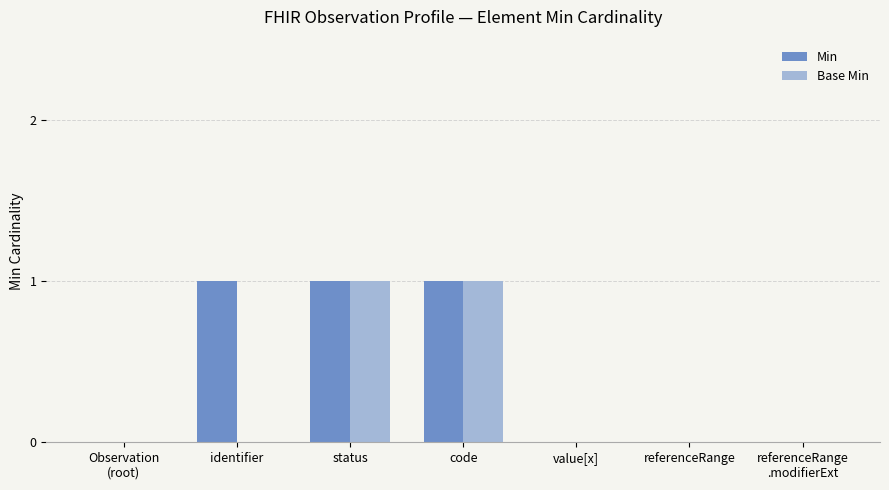

True or false: Min has a value of -1 at referenceRange
.modifierExt.

False